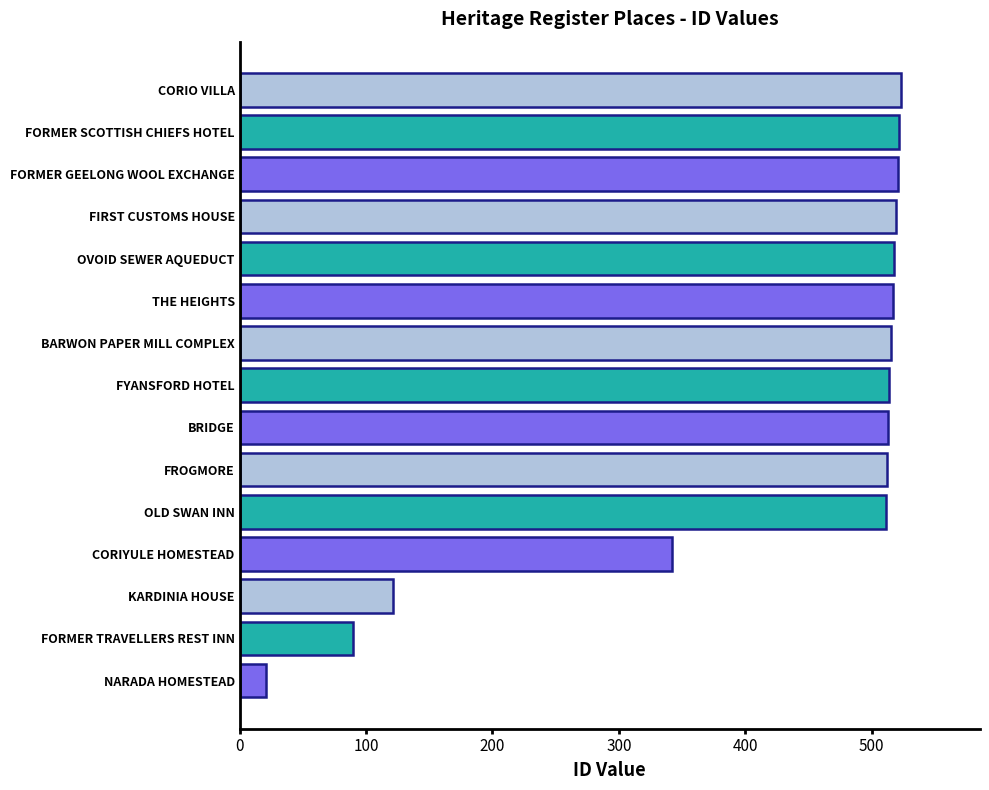

What is the average value?

417